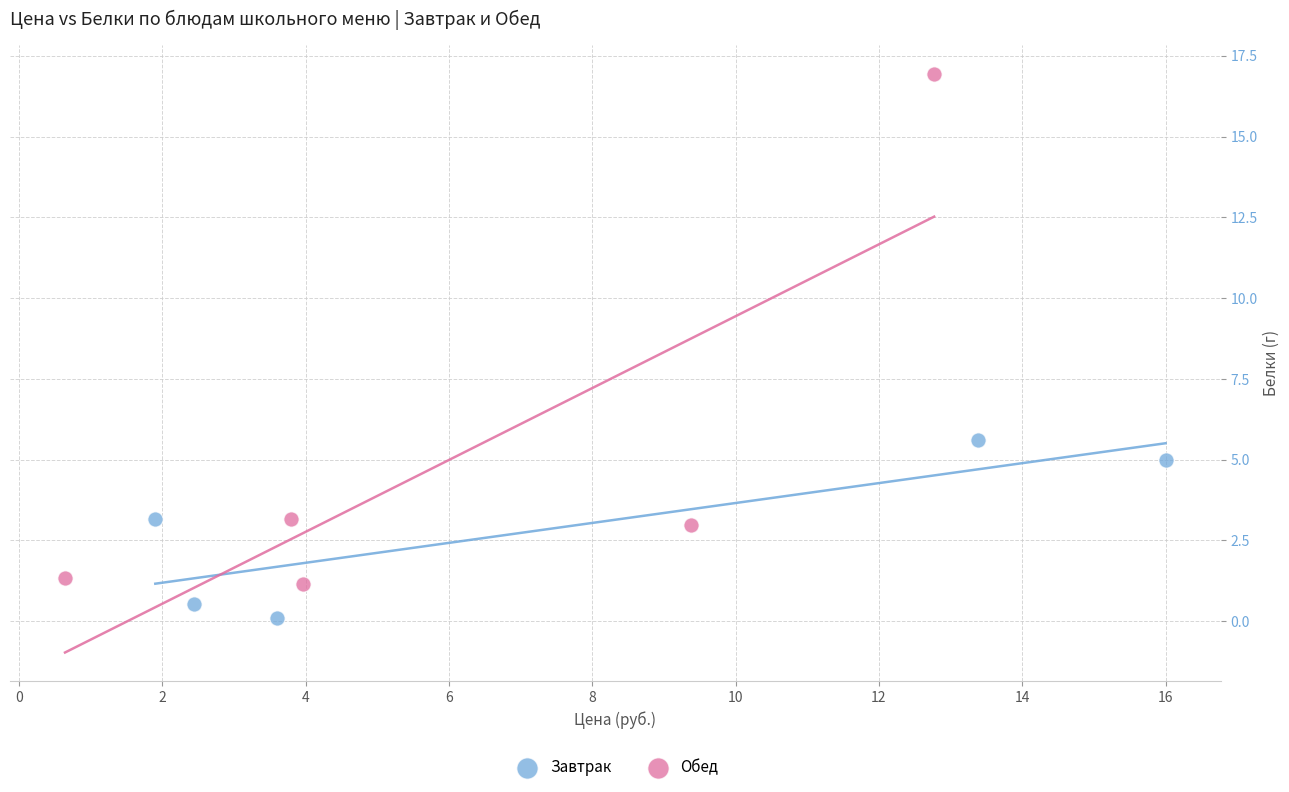

Which series has the largest Y range (max minus min)?

Обед